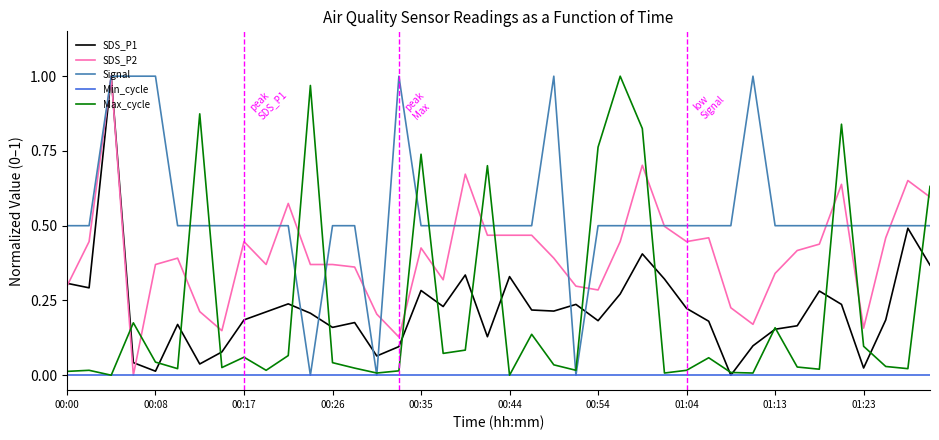

What are all the series names shown in the legend?

SDS_P1, SDS_P2, Signal, Min_cycle, Max_cycle